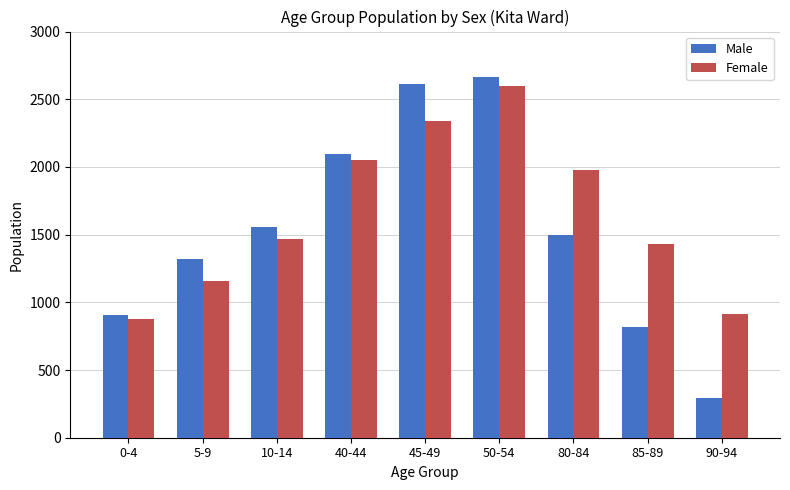

What is the difference between the maximum and minimum values in the Female series?

1722